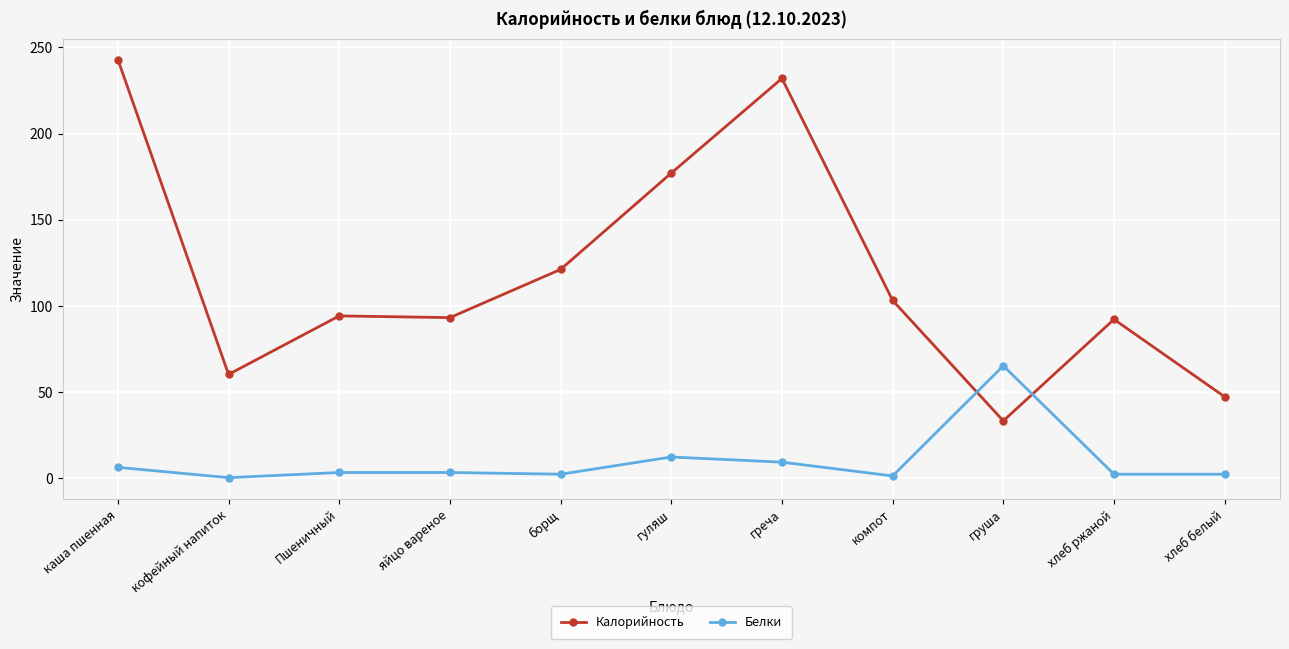

At how many categories does at least one series exceed 68?

8